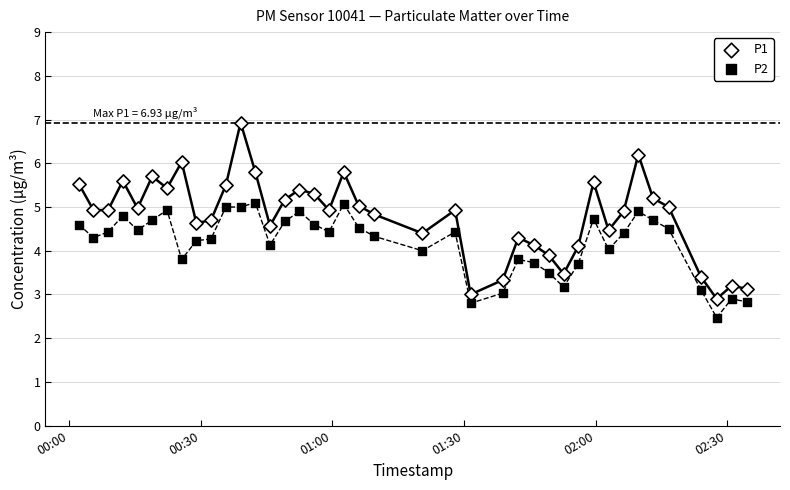

What are all the series names shown in the legend?

P1, P2